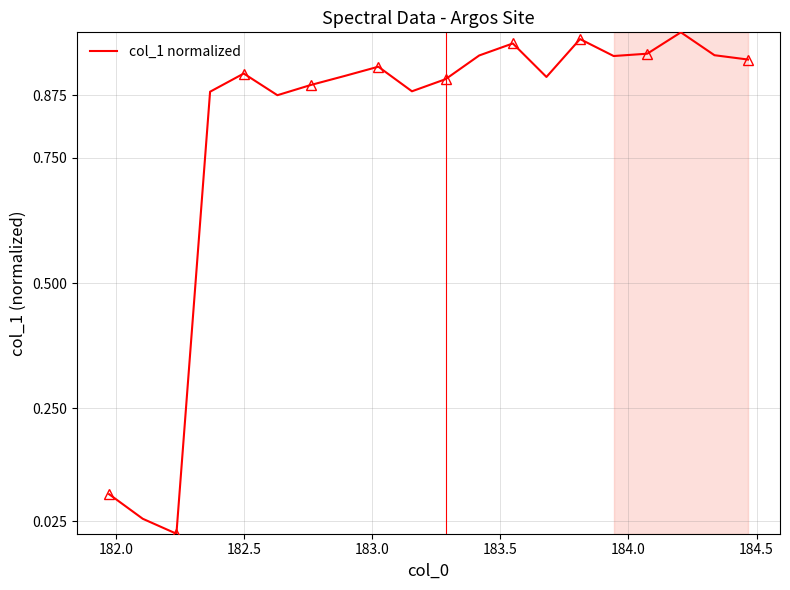

What is the value of the 18th point from the left?

1.0